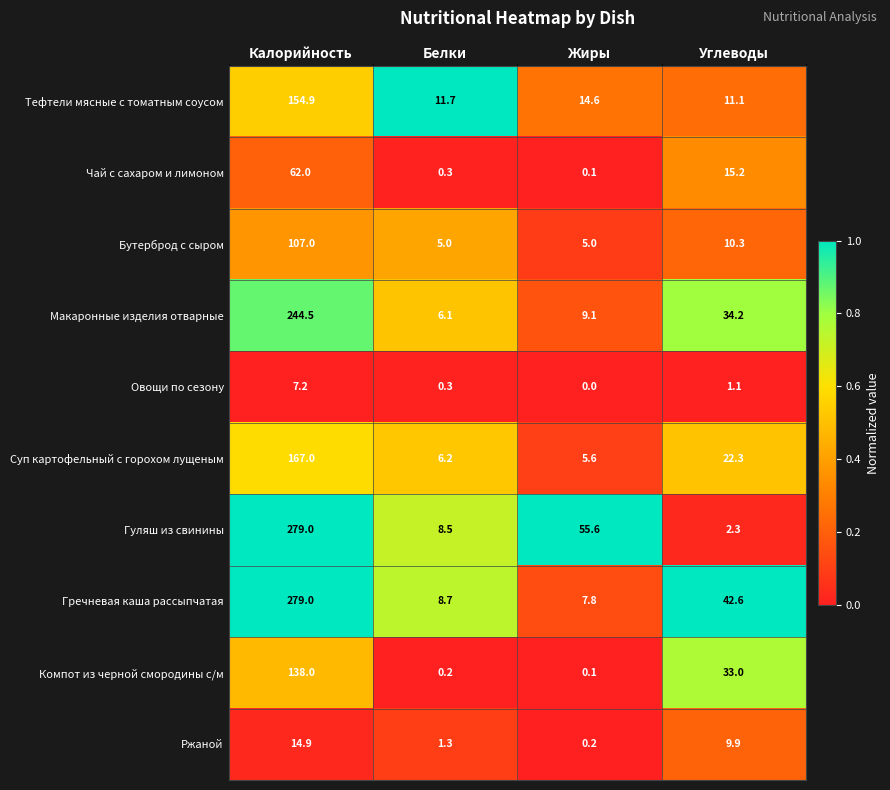

At Углеводы, list the series in order from largest to smallest.

Гречневая каша рассыпчатая, Макаронные изделия отварные, Компот из черной смородины с/м, Суп картофельный с горохом лущеным, Чай с сахаром и лимоном, Тефтели мясные с томатным соусом, Бутерброд с сыром, Ржаной, Гуляш из свинины, Овощи по сезону